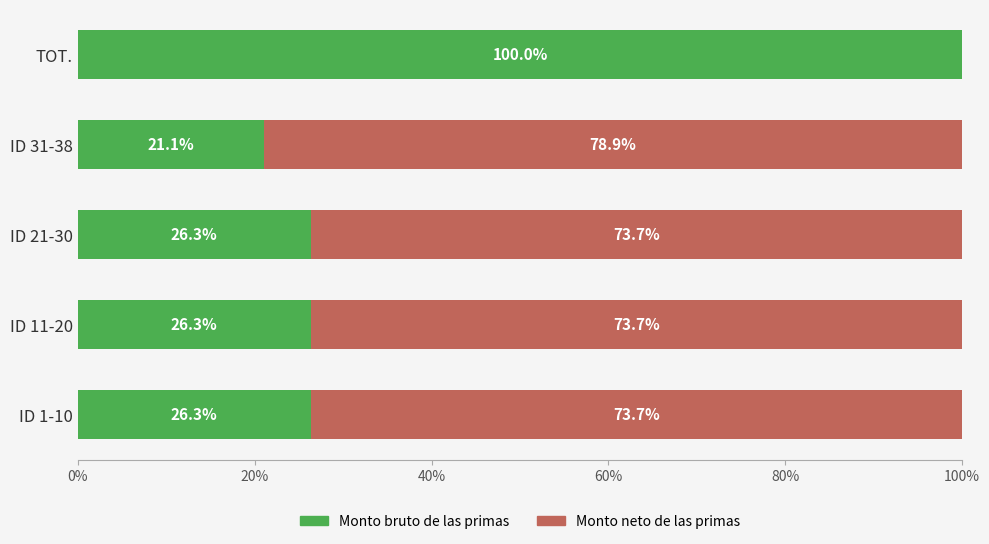

Is it true that Monto bruto de las primas equals 15.6 at ID 21-30?

False